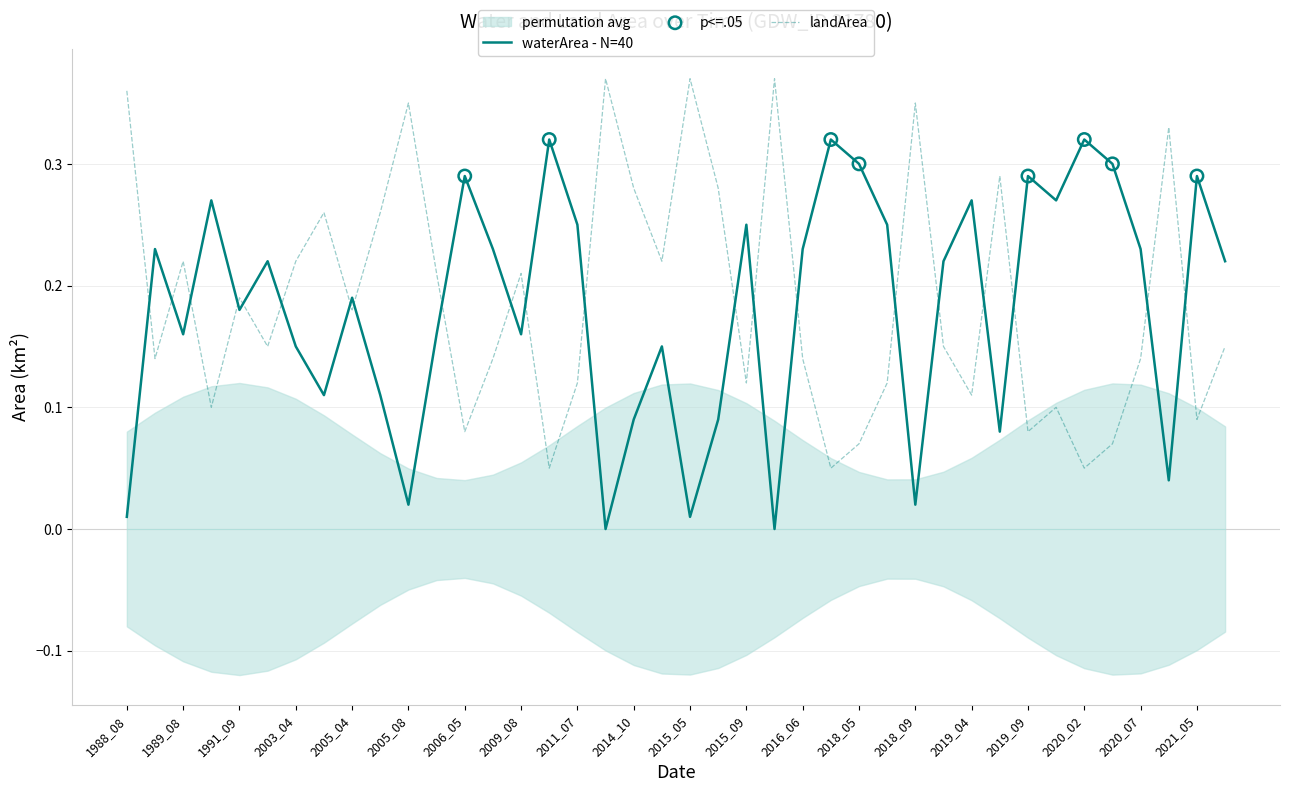

Is it true that landArea equals 0.5 at 2018_09?

False